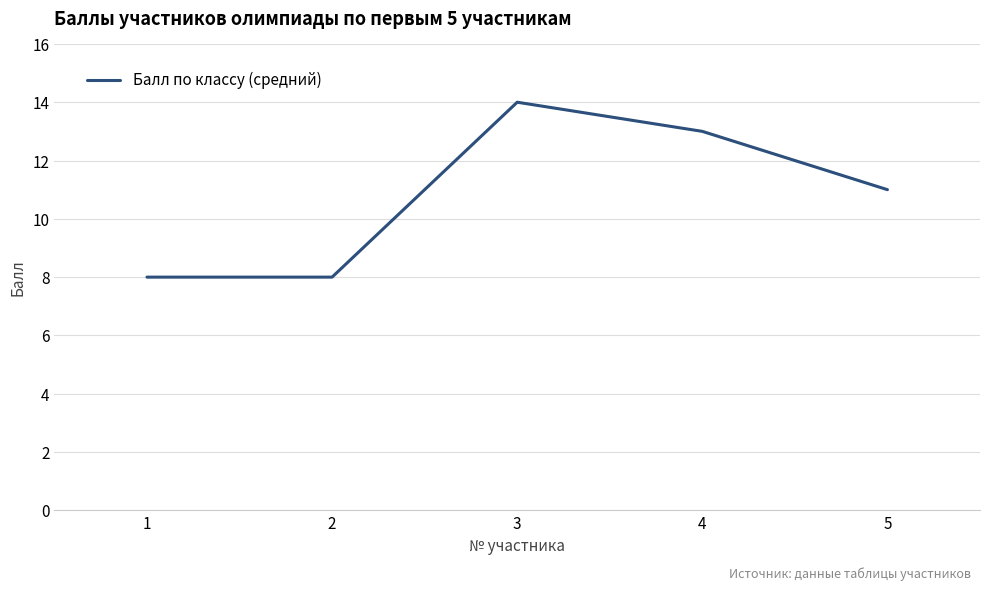

Which category has the highest value across all series?

3